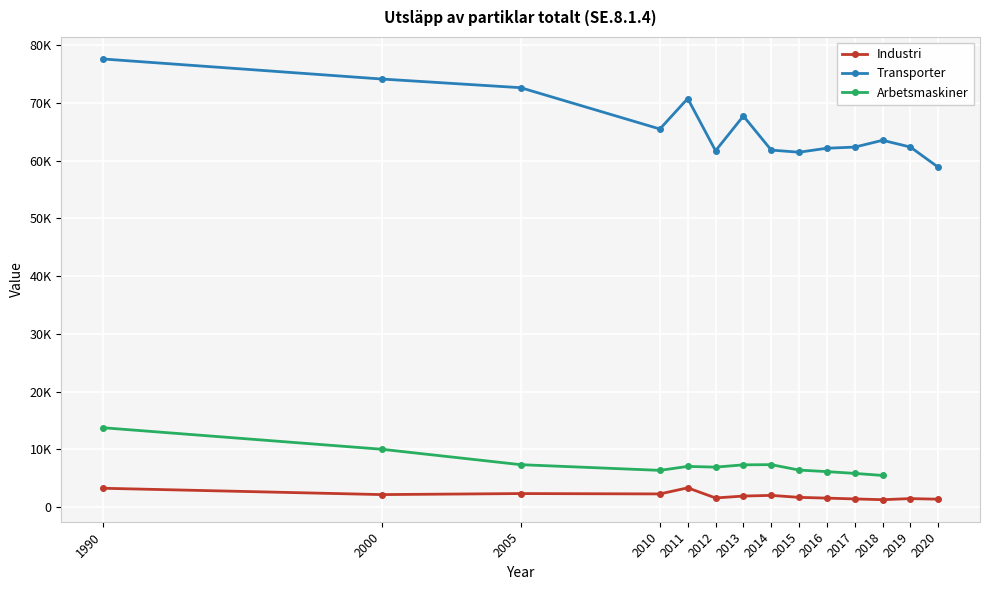

The Industri series shows 1440.4 at 2017. True or false?

True